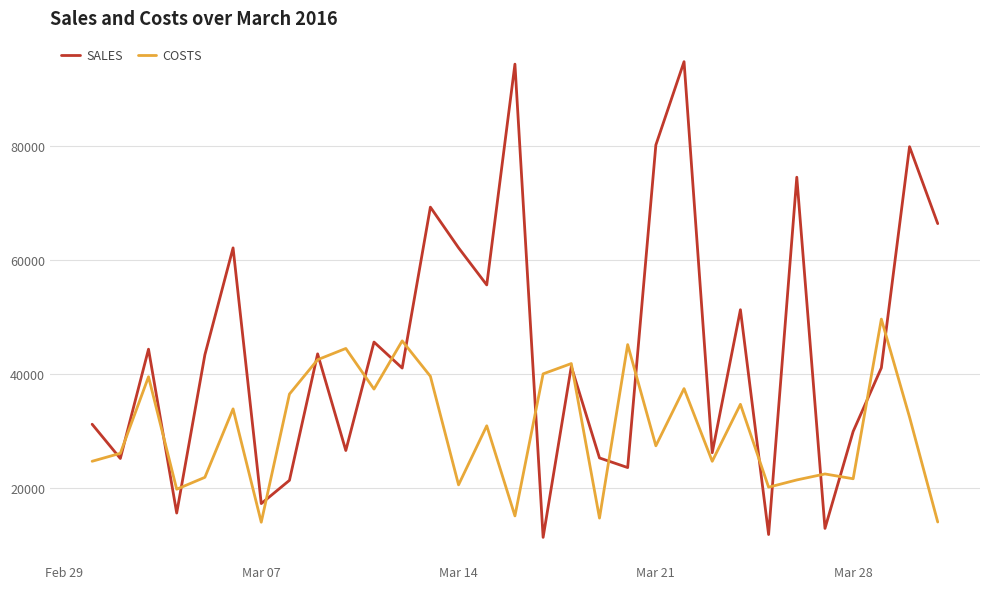

Which series has the largest range (max minus min)?

SALES